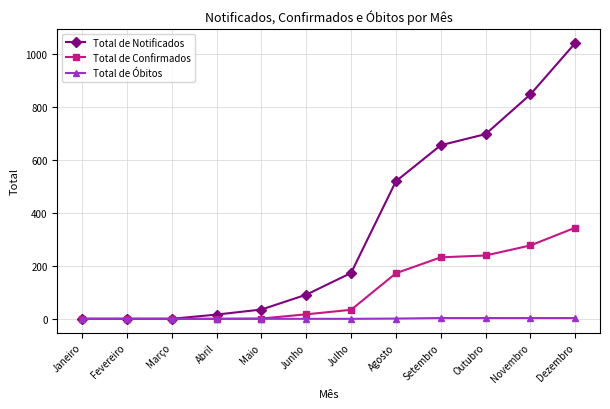

The Total de Confirmados series shows 155 at Fevereiro. True or false?

False